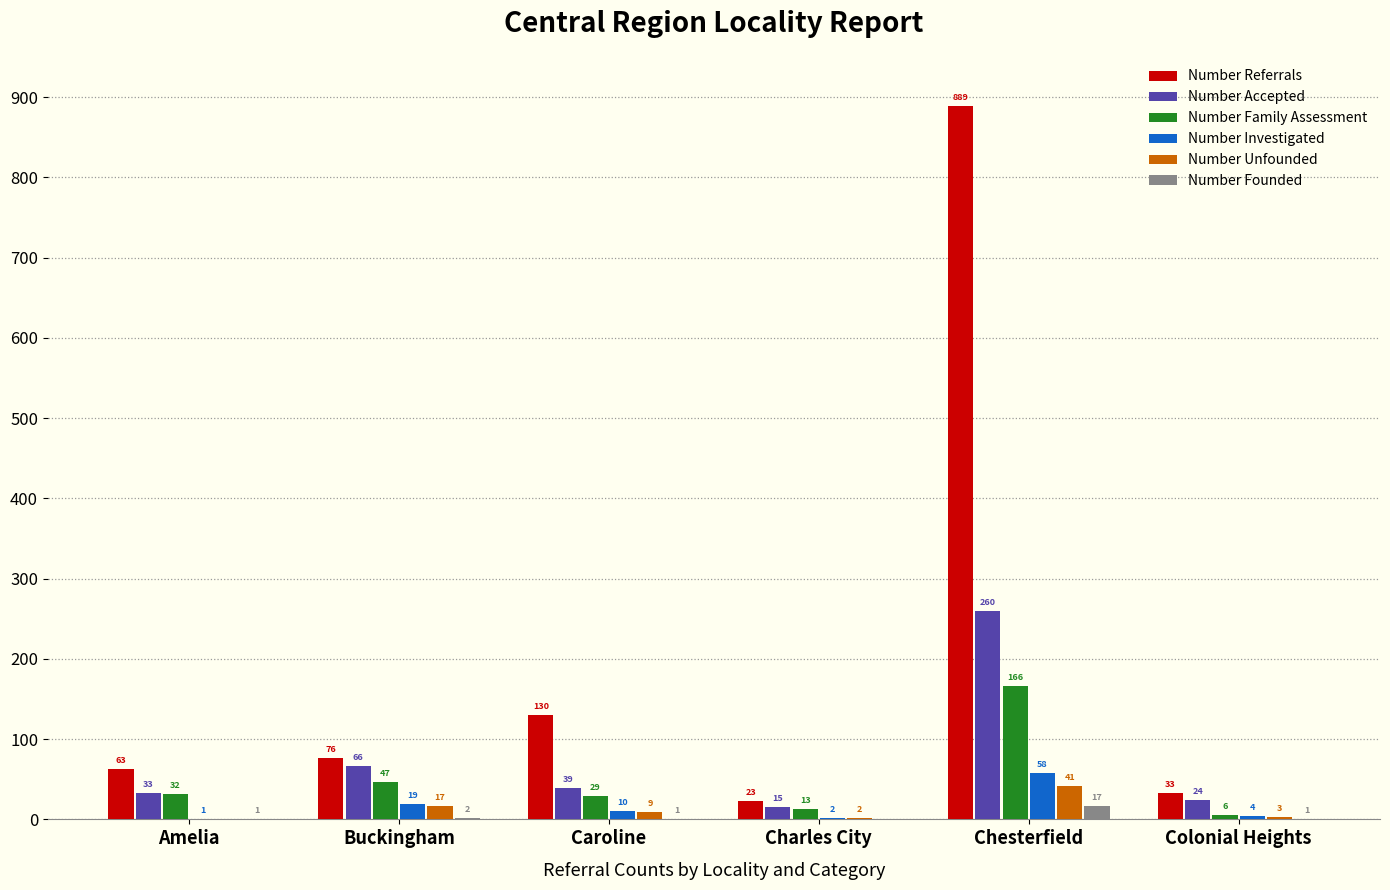

What is the sum of all Number Accepted values?

437